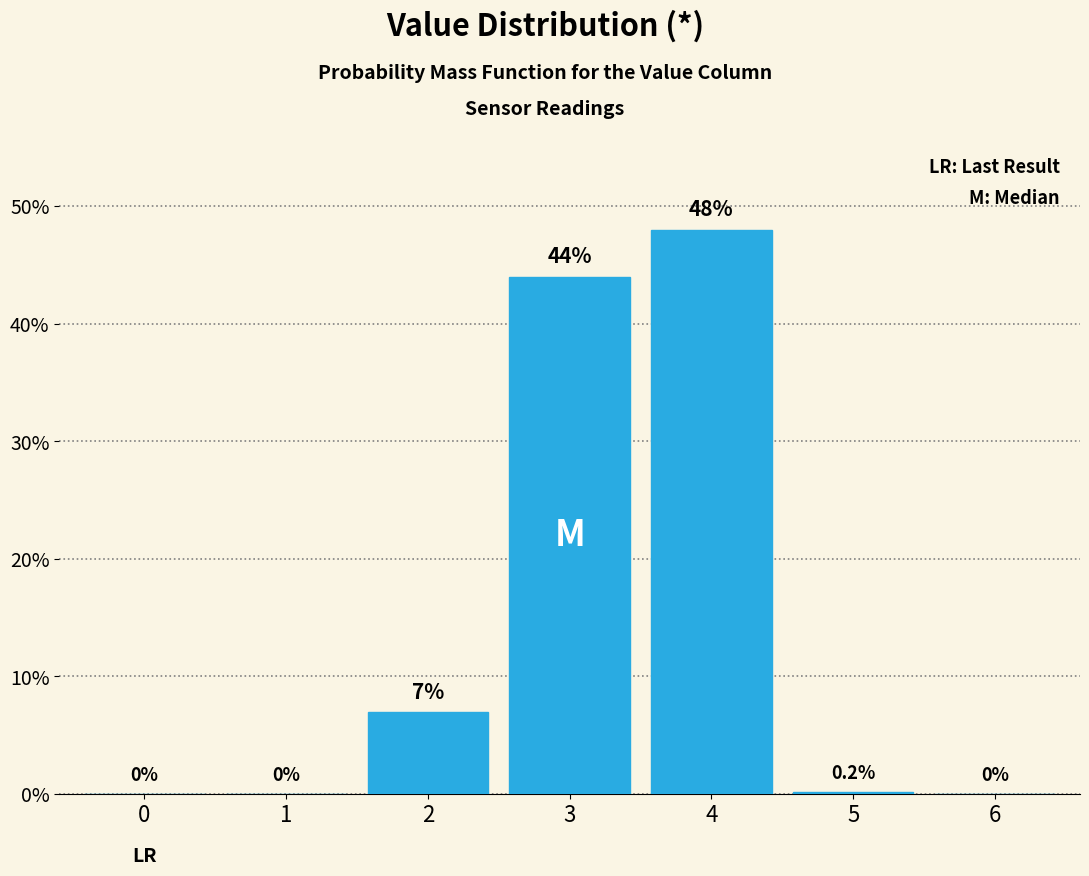

Reading left to right, transcribe all the data shown in this chart.

0=0.0	1=0.0	2=7.0	3=44.0	4=48.0	5=0.2	6=0.0